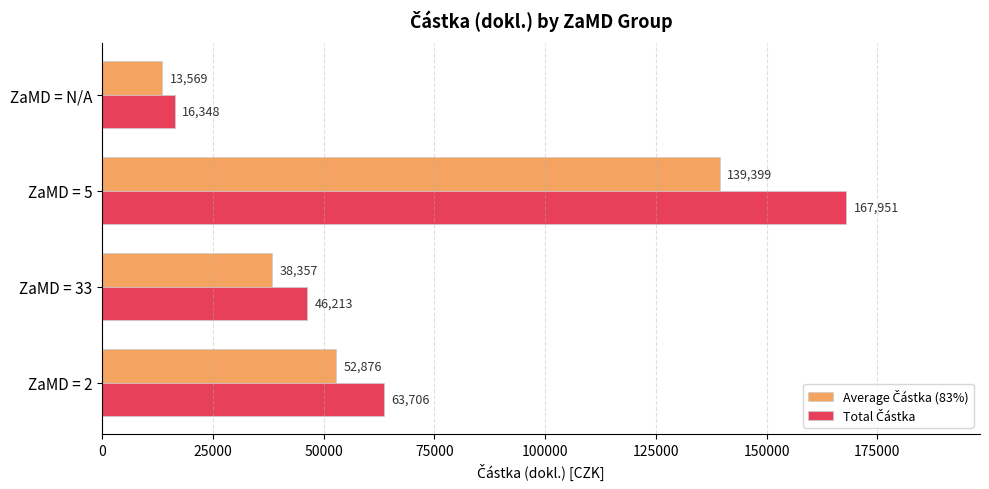

At which category is the sum across all series the highest?

ZaMD = 5